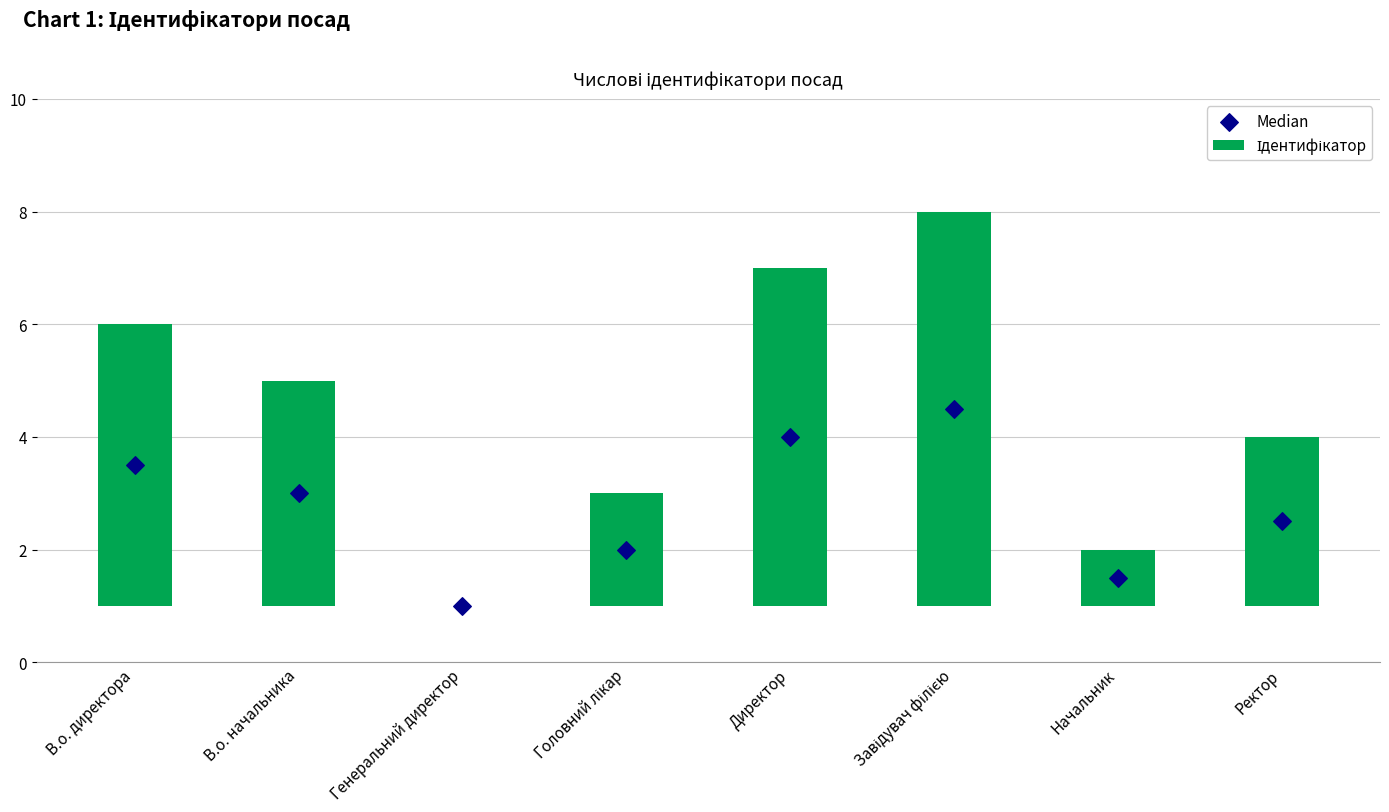

Which series contains the lowest Y value?

Ідентифікатор